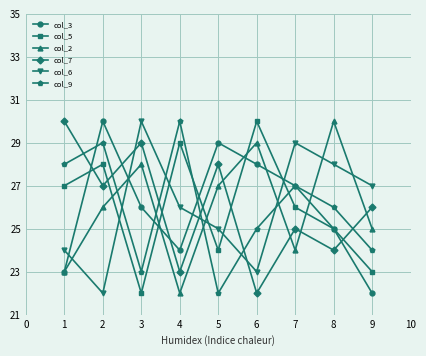

What is the spread (max minus min) of values at 8?

6